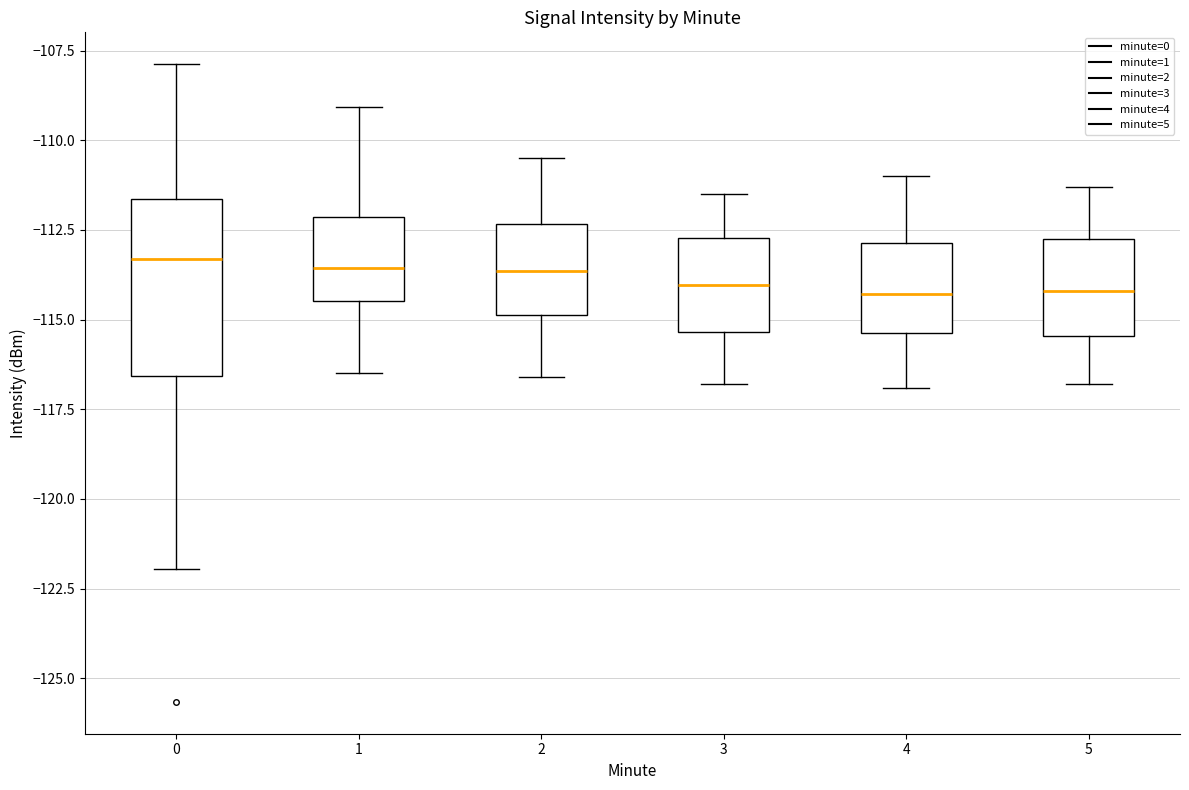

Reading left to right, read every box against the y-axis: the position of its median line, the range the box covers, and the ends of its whiskers. The values are not printed on the chart, so give them approximately, as read against the axis.

0: median -113.5, box -116.5 to -111.5, whiskers -122.0 to -108.0
1: median -113.5, box -114.5 to -112.0, whiskers -116.5 to -109.0
2: median -113.5, box -115.0 to -112.5, whiskers -116.5 to -110.5
3: median -114.0, box -115.5 to -112.5, whiskers -117.0 to -111.5
4: median -114.5, box -115.5 to -113.0, whiskers -117.0 to -111.0
5: median -114.0, box -115.5 to -112.5, whiskers -117.0 to -111.5